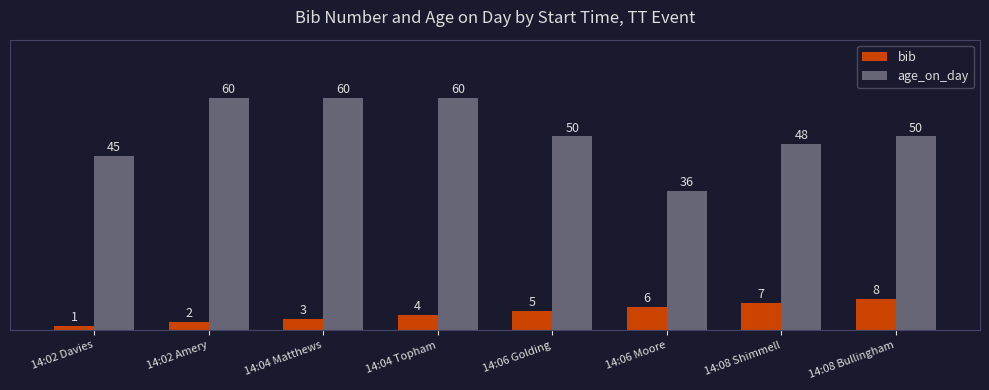

Between 14:06 Golding and 14:06 Moore, which series saw the biggest shift?

age_on_day